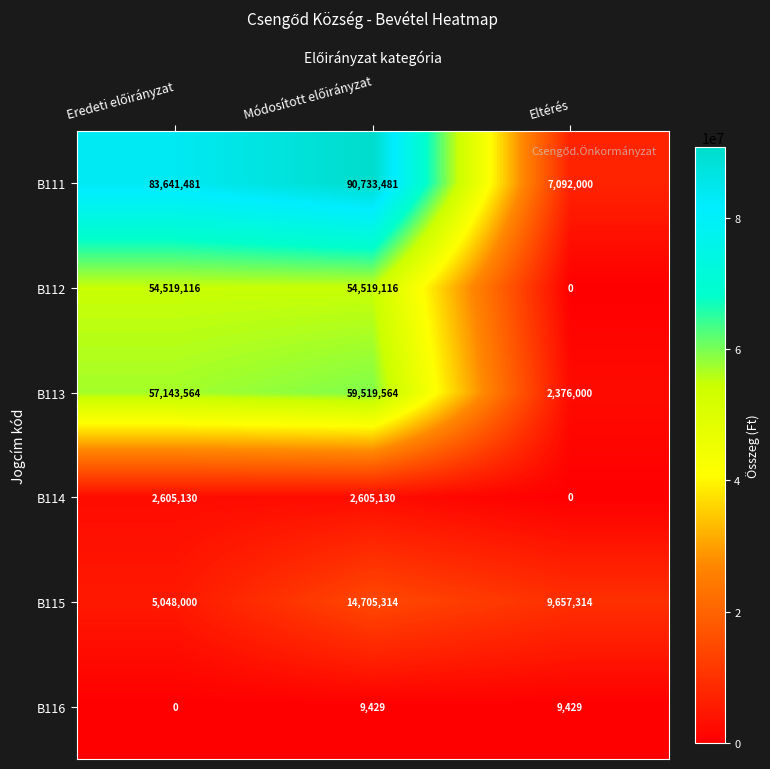

At which label does B112 reach its minimum?

Eltérés